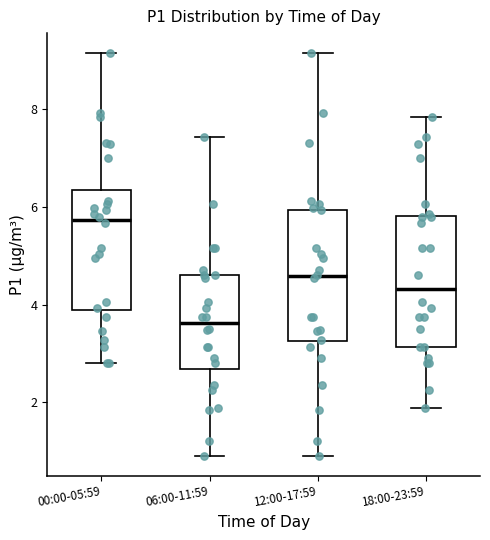

Where does the median line of the box for 18:00-23:59 sit on the y-axis? The values are not printed on the chart, so give them approximately, as read against the axis.

4.4